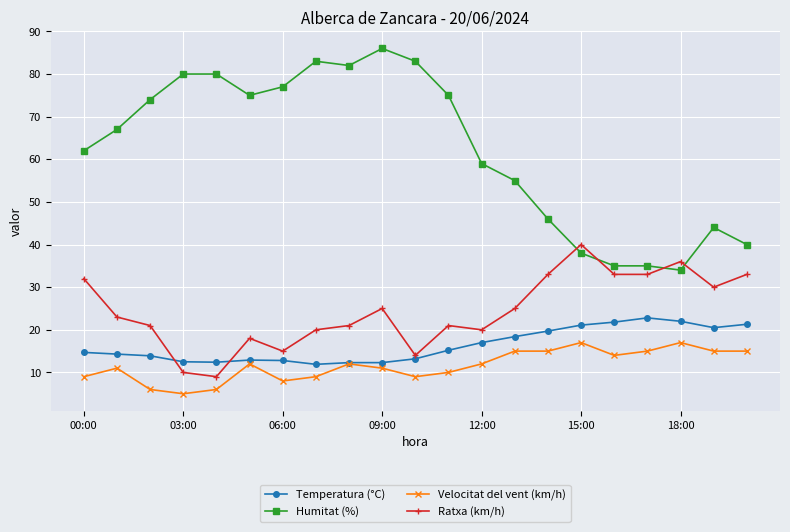

True or false: Ratxa (km/h) and Velocitat del vent (km/h) cross at least once.

False